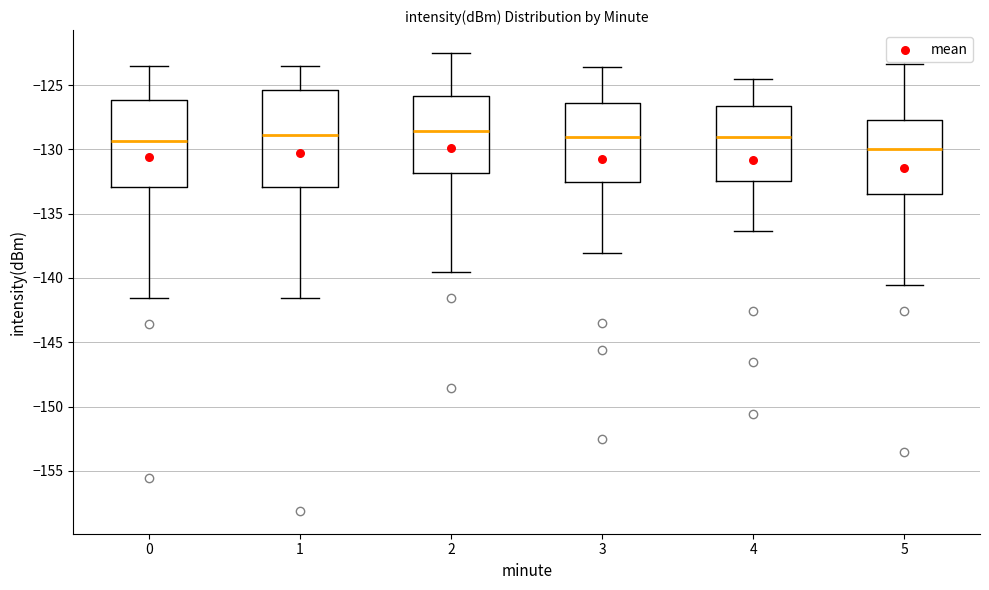

Reading left to right, read every box against the y-axis: the position of its median line, the range the box covers, and the ends of its whiskers. The values are not printed on the chart, so give them approximately, as read against the axis.

0: median -129.5, box -133.0 to -126.0, whiskers -141.5 to -123.5
1: median -129.0, box -133.0 to -125.5, whiskers -141.5 to -123.5
2: median -128.5, box -132.0 to -126.0, whiskers -139.5 to -122.5
3: median -129.0, box -132.5 to -126.5, whiskers -138.0 to -123.5
4: median -129.0, box -132.5 to -126.5, whiskers -136.5 to -124.5
5: median -130.0, box -133.5 to -127.5, whiskers -140.5 to -123.5